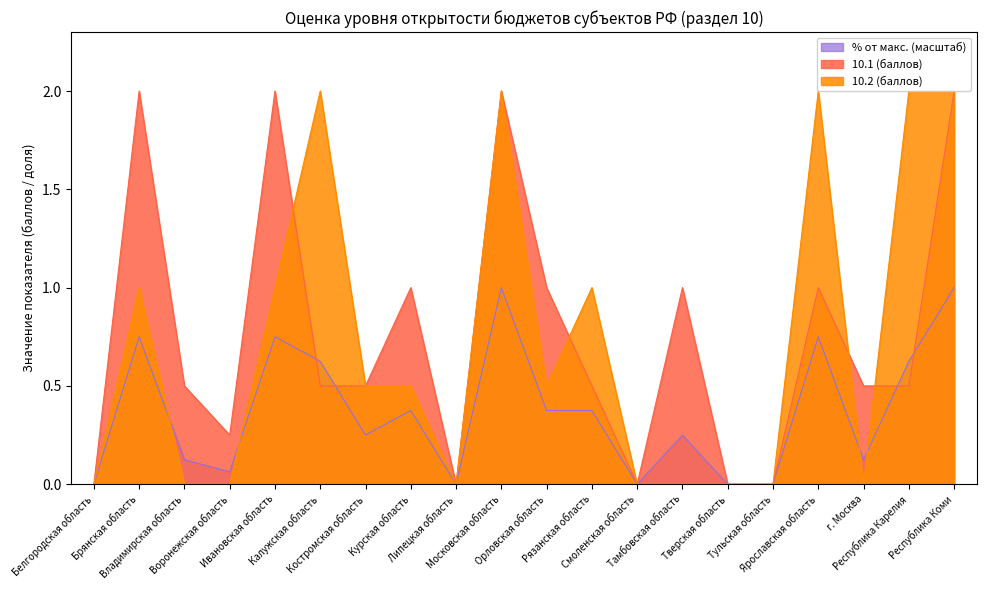

Reading right to left, transcribe all the data shown in this chart.

10.1 (баллов): Республика Коми=2.0	Республика Карелия=0.5	г. Москва=0.5	Ярославская область=1.0	Тульская область=0.0	Тверская область=0.0	Тамбовская область=1.0	Смоленская область=0.0	Рязанская область=0.5	Орловская область=1.0	Московская область=2.0	Липецкая область=0.0	Курская область=1.0	Костромская область=0.5	Калужская область=0.5	Ивановская область=2.0	Воронежская область=0.2	Владимирская область=0.5	Брянская область=2.0	Белгородская область=0.0
10.2 (баллов): Республика Коми=2.0	Республика Карелия=2.0	г. Москва=0.0	Ярославская область=2.0	Тульская область=0.0	Тверская область=0.0	Тамбовская область=0.0	Смоленская область=0.0	Рязанская область=1.0	Орловская область=0.5	Московская область=2.0	Липецкая область=0.0	Курская область=0.5	Костромская область=0.5	Калужская область=2.0	Ивановская область=1.0	Воронежская область=0.0	Владимирская область=0.0	Брянская область=1.0	Белгородская область=0.0
% от макс. (масштаб): Республика Коми=1.0	Республика Карелия=0.6	г. Москва=0.1	Ярославская область=0.8	Тульская область=0.0	Тверская область=0.0	Тамбовская область=0.2	Смоленская область=0.0	Рязанская область=0.4	Орловская область=0.4	Московская область=1.0	Липецкая область=0.0	Курская область=0.4	Костромская область=0.2	Калужская область=0.6	Ивановская область=0.8	Воронежская область=0.1	Владимирская область=0.1	Брянская область=0.8	Белгородская область=0.0